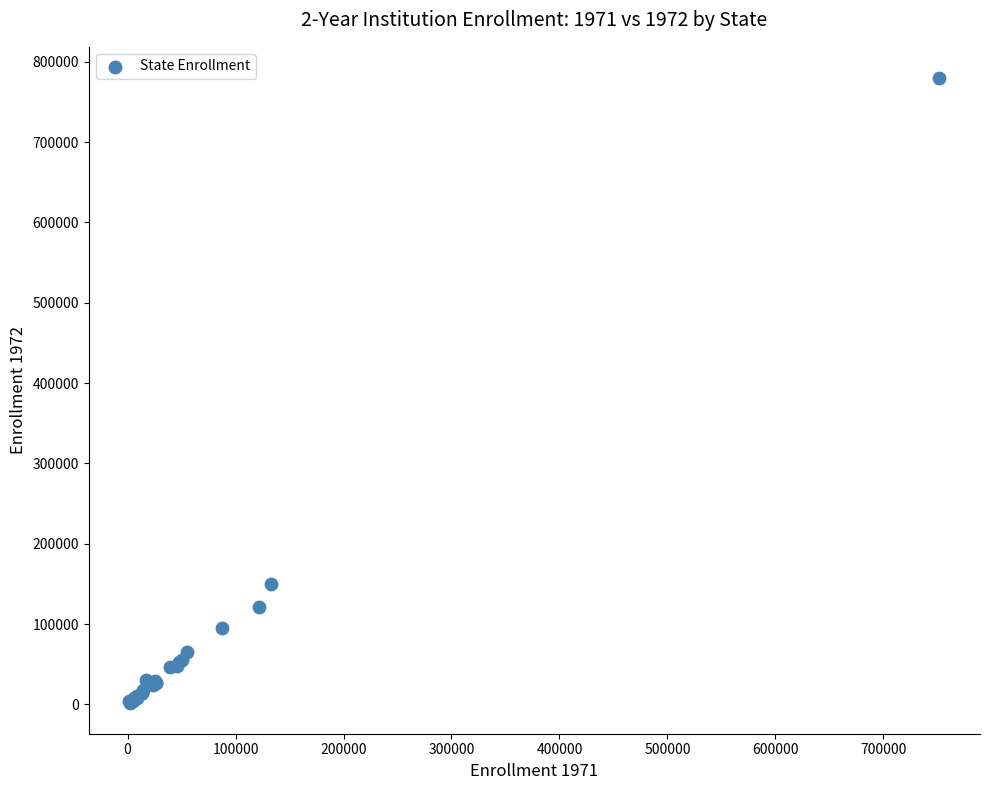

What Y value in the scatter plot is closest to 391054?

149582